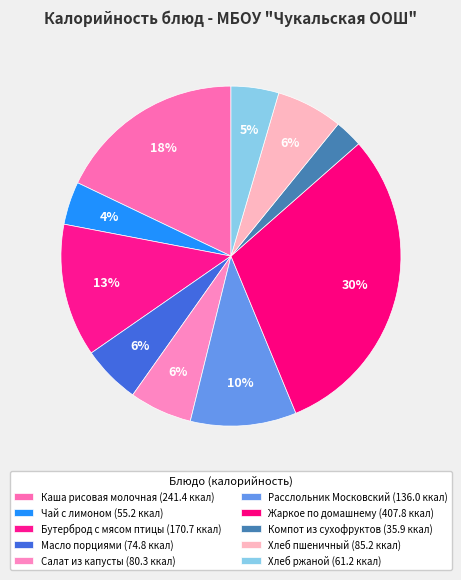

Is the sum of Салат из капусты and Расслольник Московский greater than half?

No